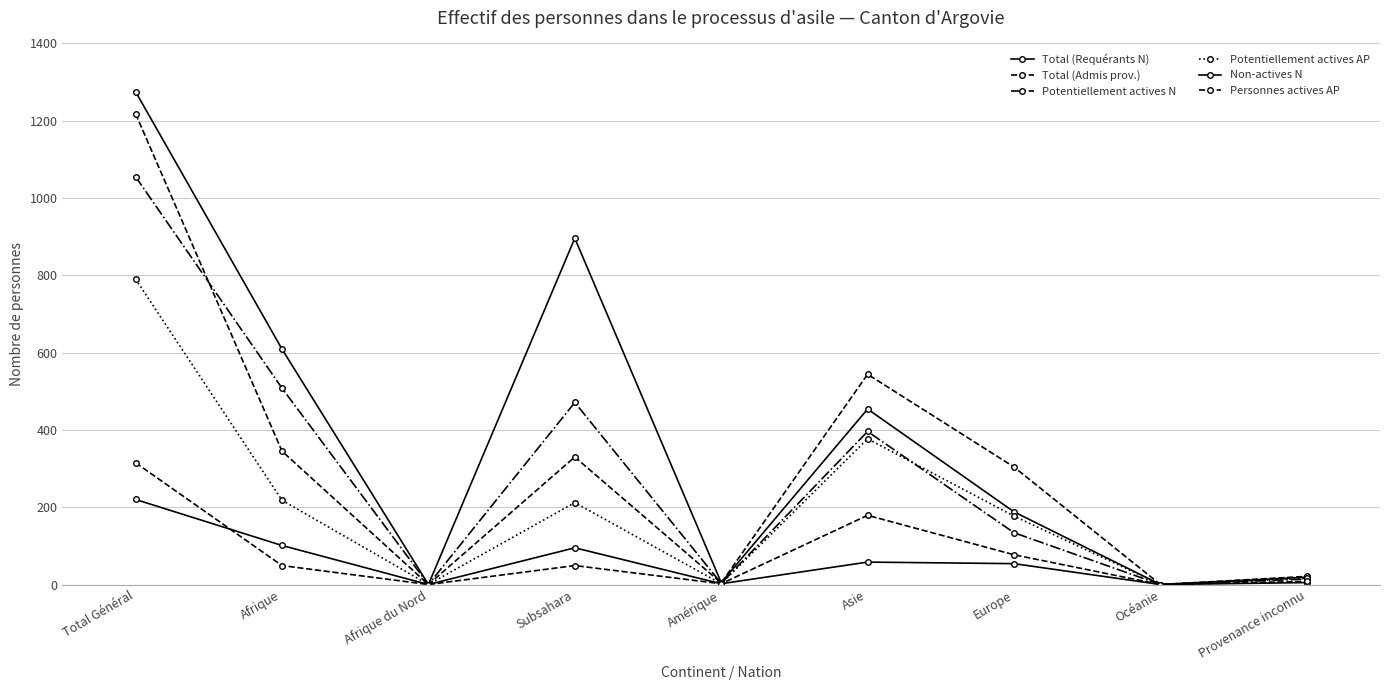

What position from the right is Afrique?

8